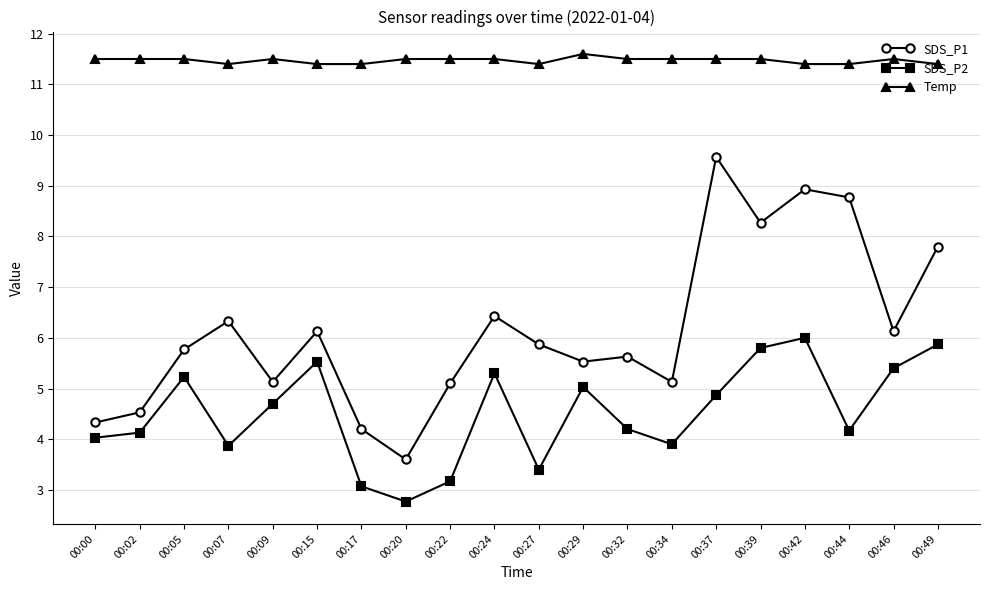

Which series has the largest total across all categories?

Temp